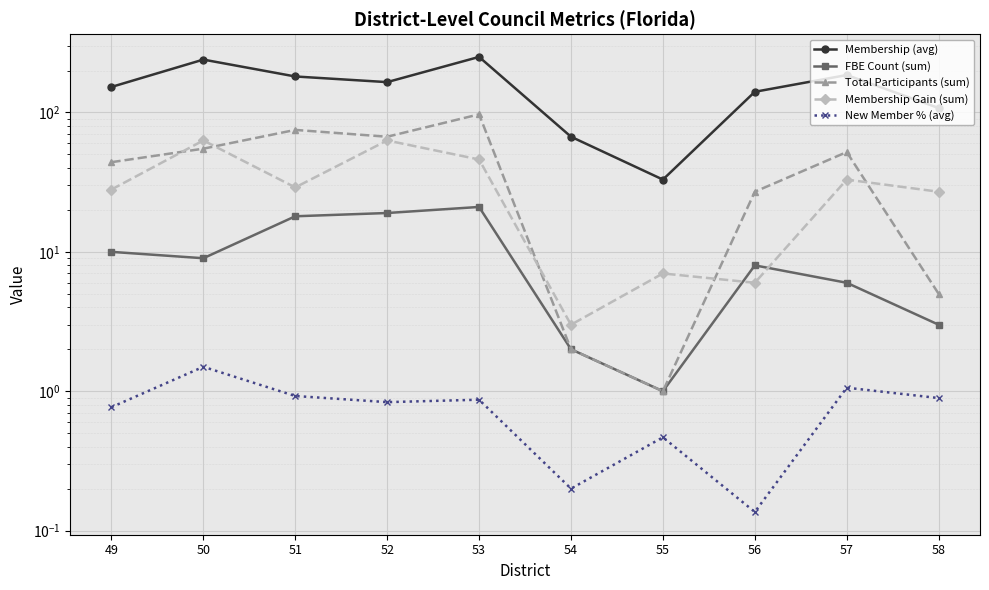

Count the number of categories in the chart.

10